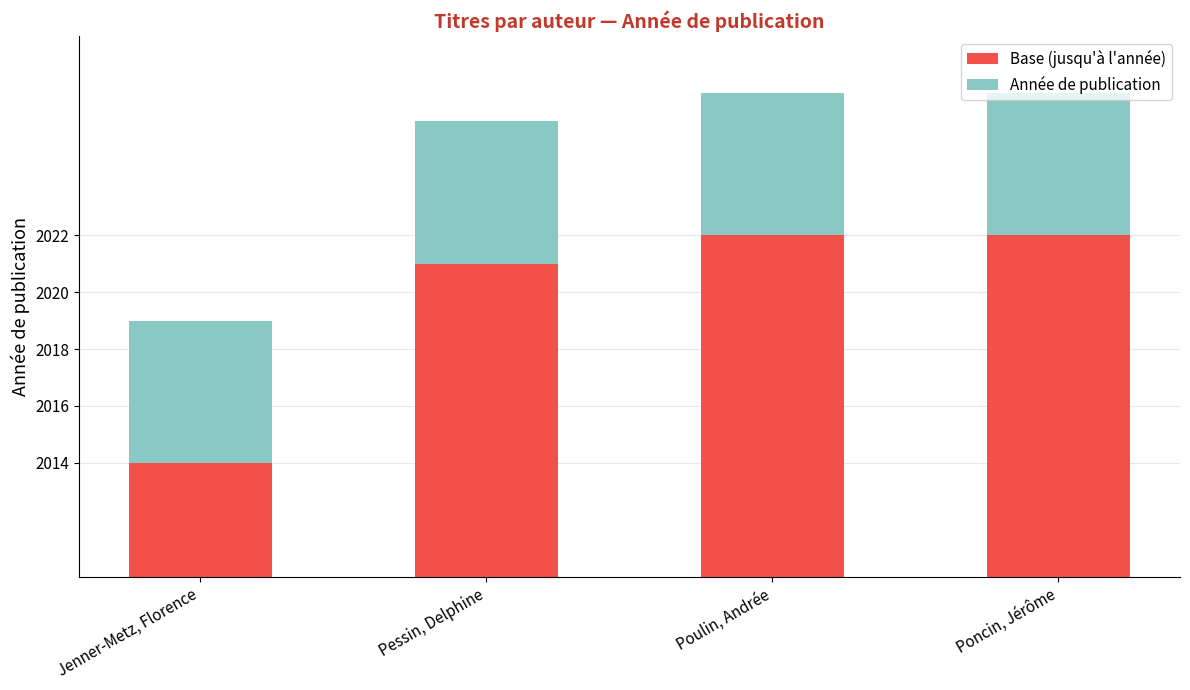

Are the bars horizontal?

No